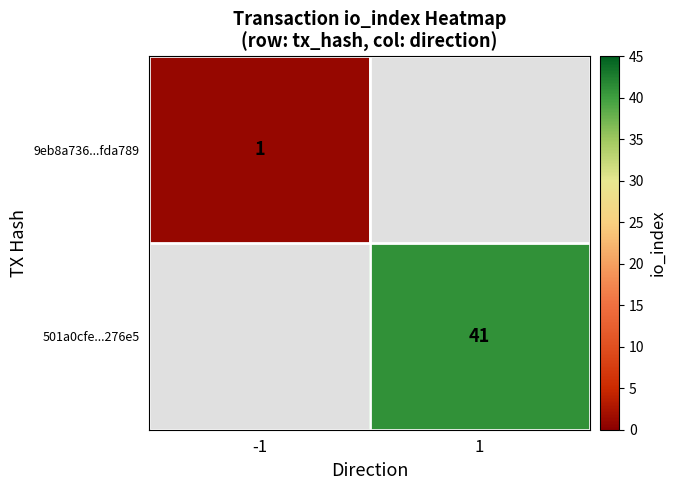

The 501a0cfe...276e5 series shows 73 at 1. True or false?

False